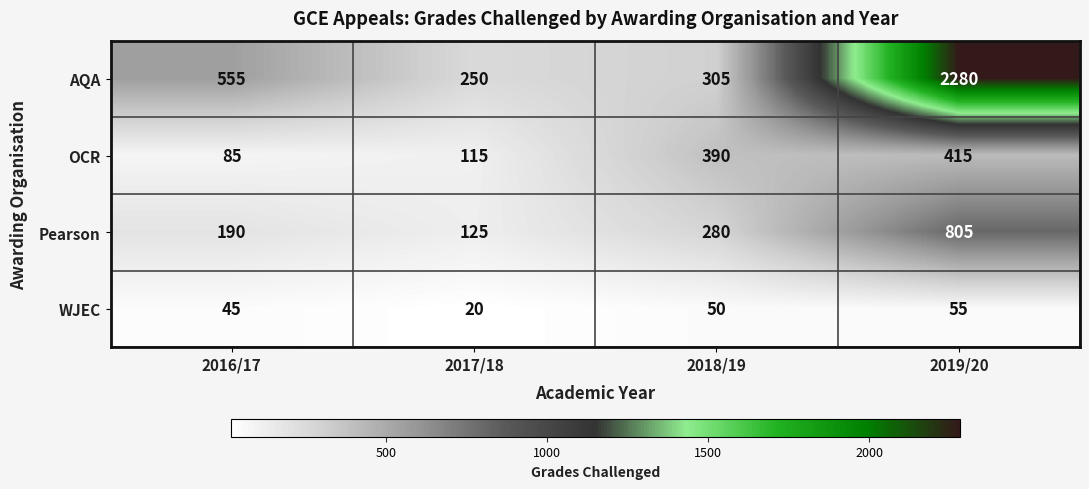

Reading left to right, extract all data points from this chart.

AQA: 555	250	305	2280
OCR: 85	115	390	415
Pearson: 190	125	280	805
WJEC: 45	20	50	55